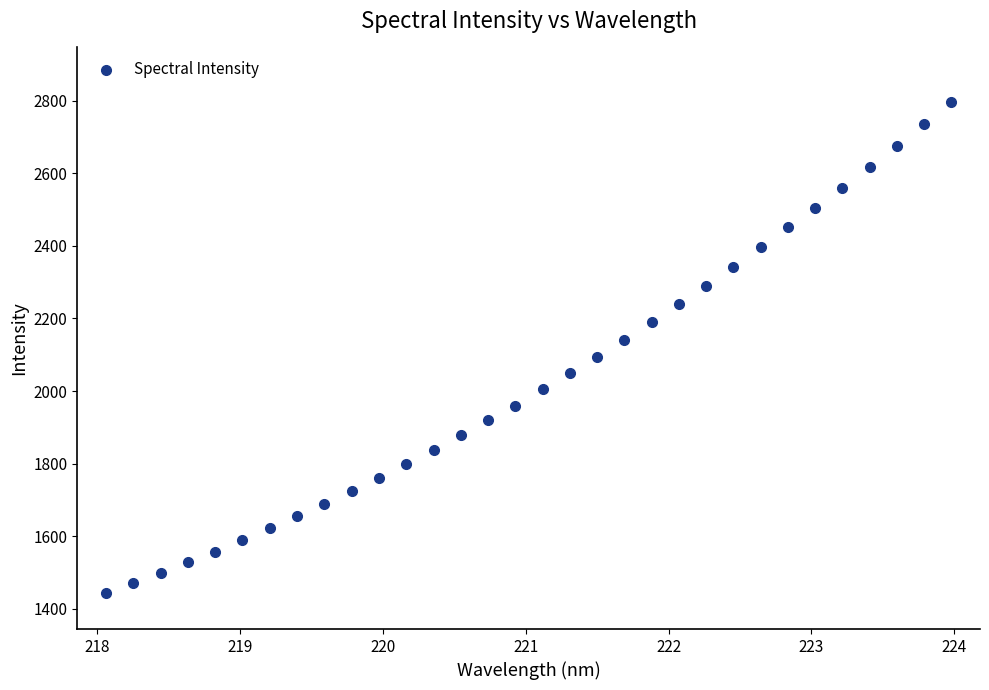

What is the range of X values (max minus min)?

5.9